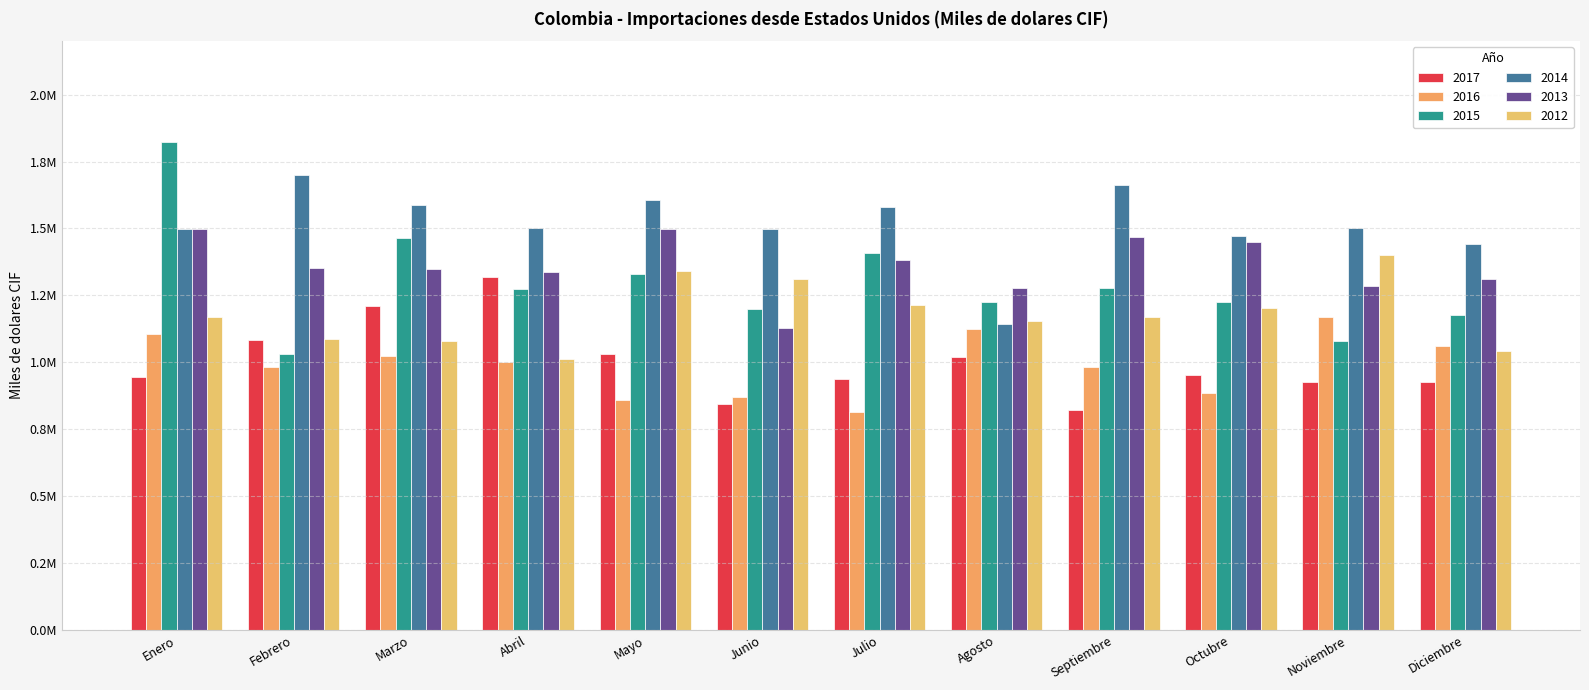

What is the label of the 2nd bar from the right?

Noviembre